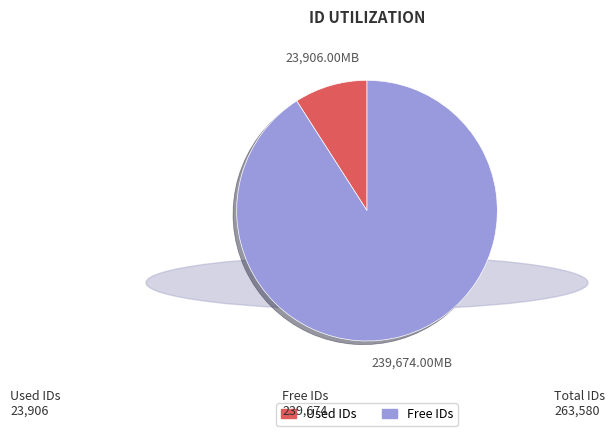

Which category has the biggest portion of the pie?

Free IDs